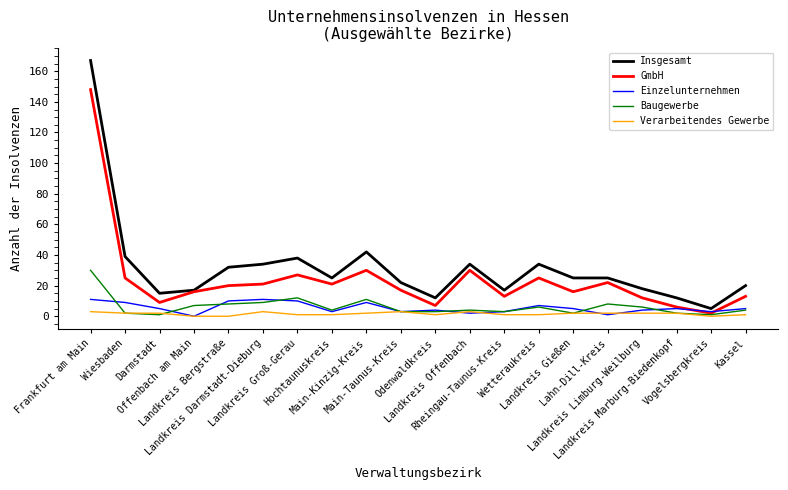

Reading left to right, what are all the values shown in this chart?

Insgesamt: 167	39	15	17	32	34	38	25	42	22	12	34	17	34	25	25	18	12	5	20
GmbH: 148	25	9	16	20	21	27	21	30	17	7	30	13	25	16	22	12	6	2	13
Einzelunternehmen: 11	9	5	0	10	11	10	3	9	3	4	2	3	7	5	1	4	5	3	5
Baugewerbe: 30	2	1	7	8	9	12	4	11	3	3	4	3	6	2	8	6	2	1	4
Verarbeitendes Gewerbe: 3	2	2	0	0	3	1	1	2	3	1	3	1	1	2	2	2	2	0	1